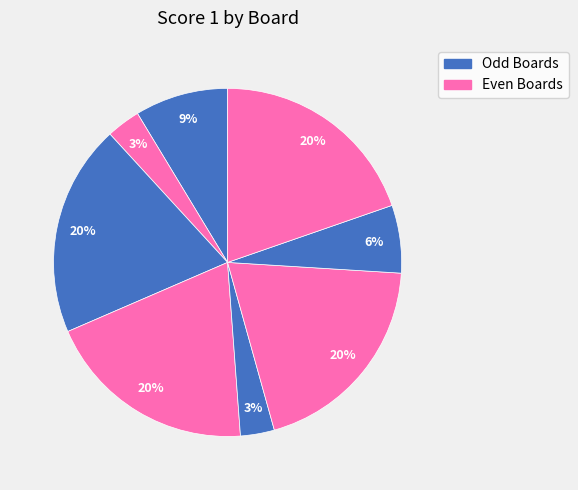

To the nearest percent, what is the difference between the largest and smallest slice percentages?

17%